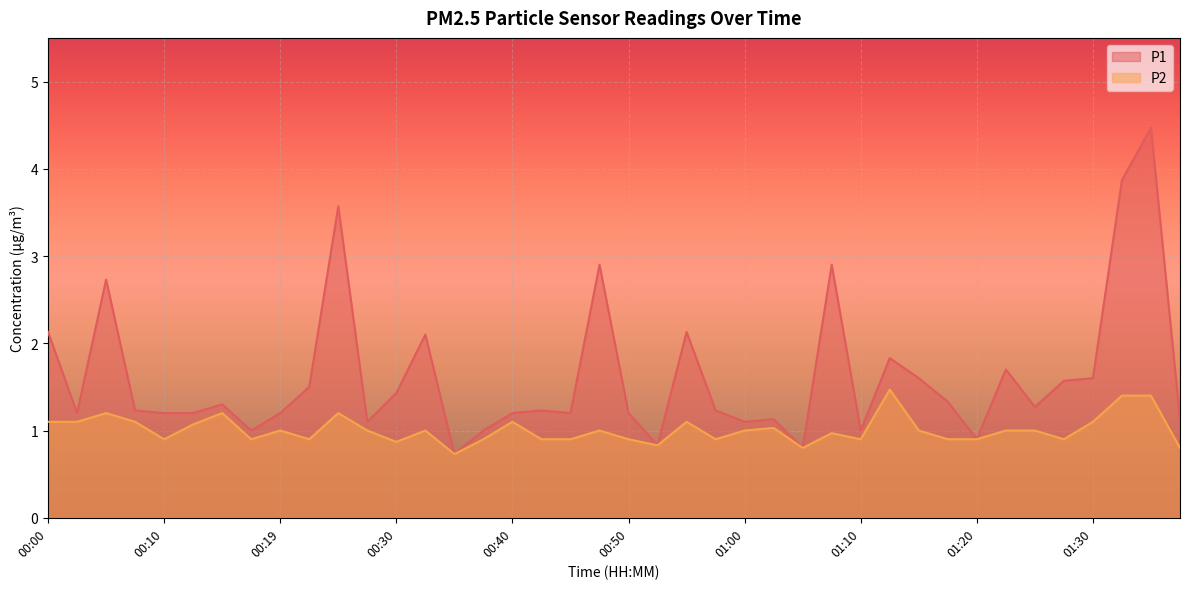

What is the total value across all series at 00:32?

3.1